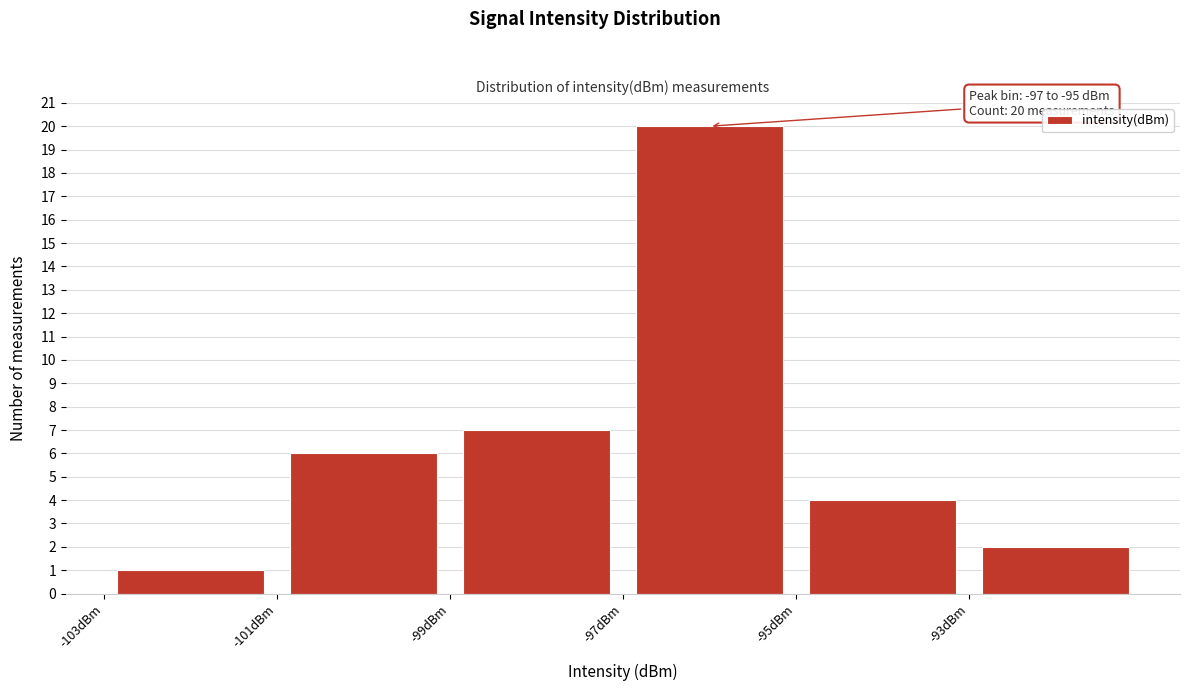

Which range on the x-axis has the tallest bar?

-97 to -95